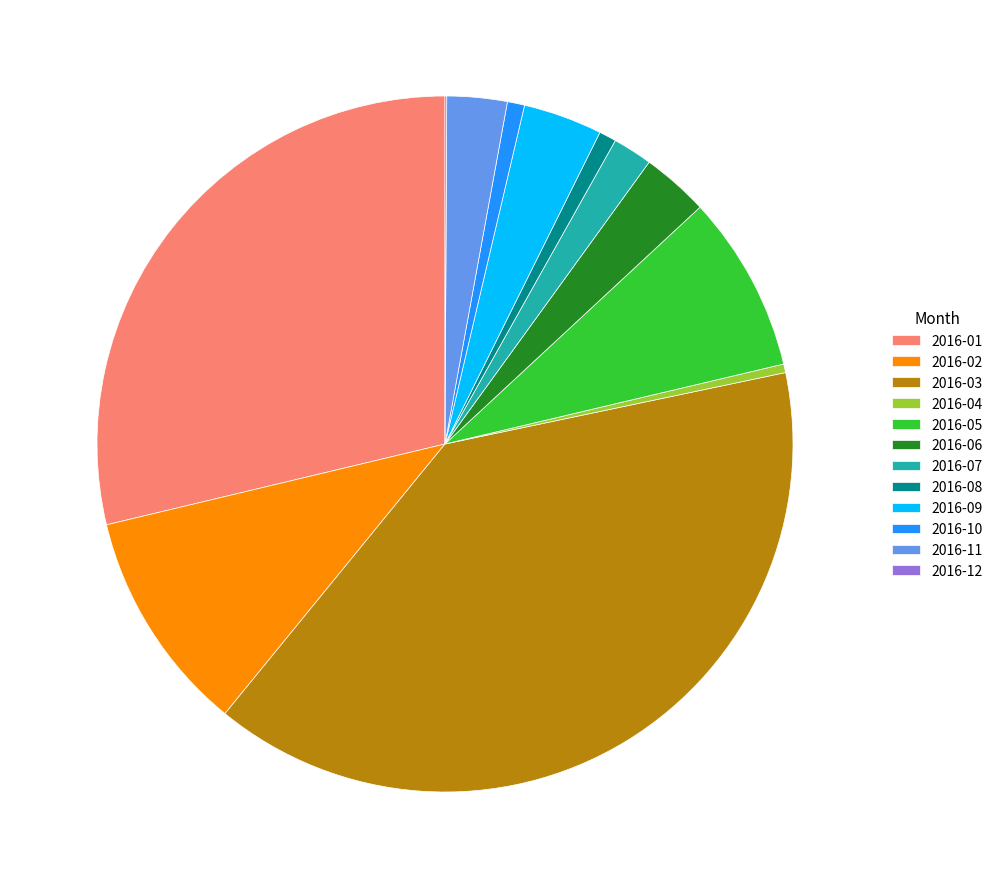

What is the largest slice in the pie chart?

2016-03